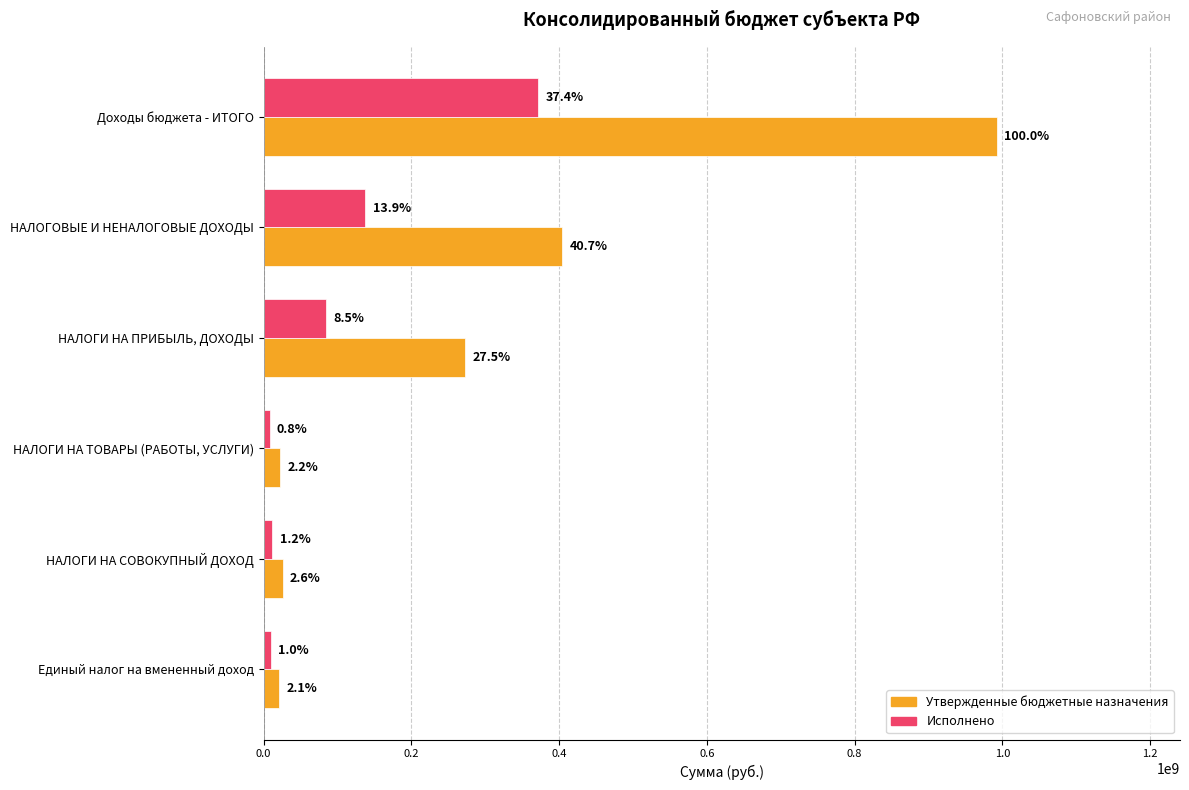

Reading left to right, list all the values displayed in this chart.

Утвержденные бюджетные назначения: 992422516.0	404019300.0	273124300.0	22320000.0	25904000.0	20701000.0
Исполнено: 371481173.7	137518990.3	84180175.6	8168084.9	11907442.8	9836264.4